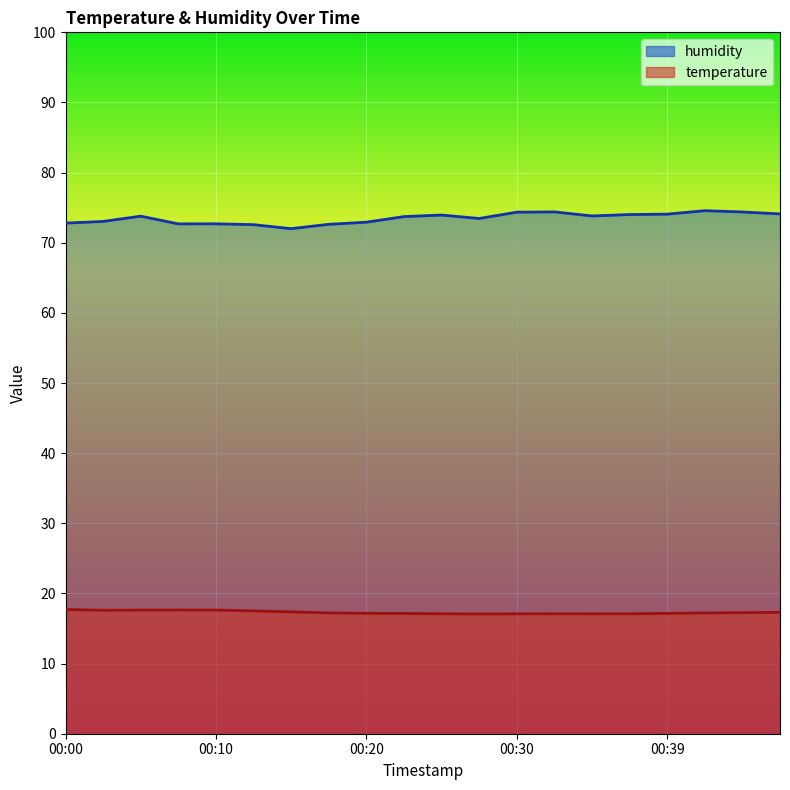

What is the approximate value of humidity at 00:47?

74.1